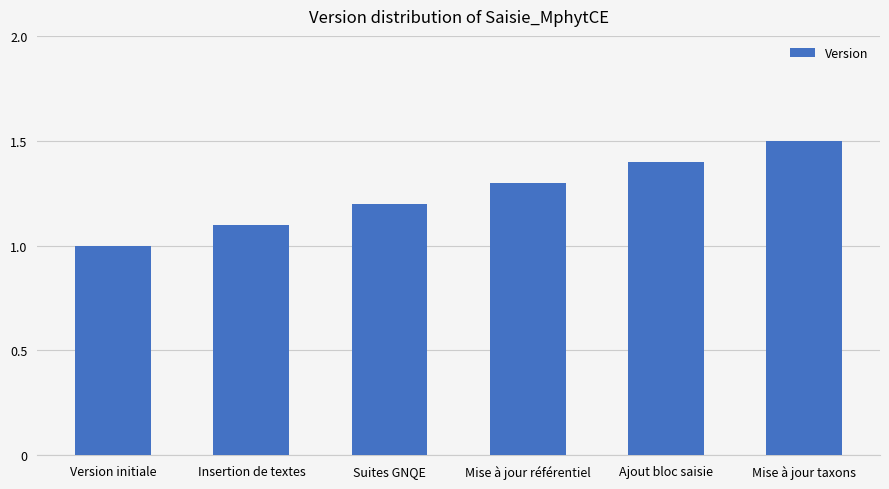

What is the difference between the maximum and minimum values?

0.5